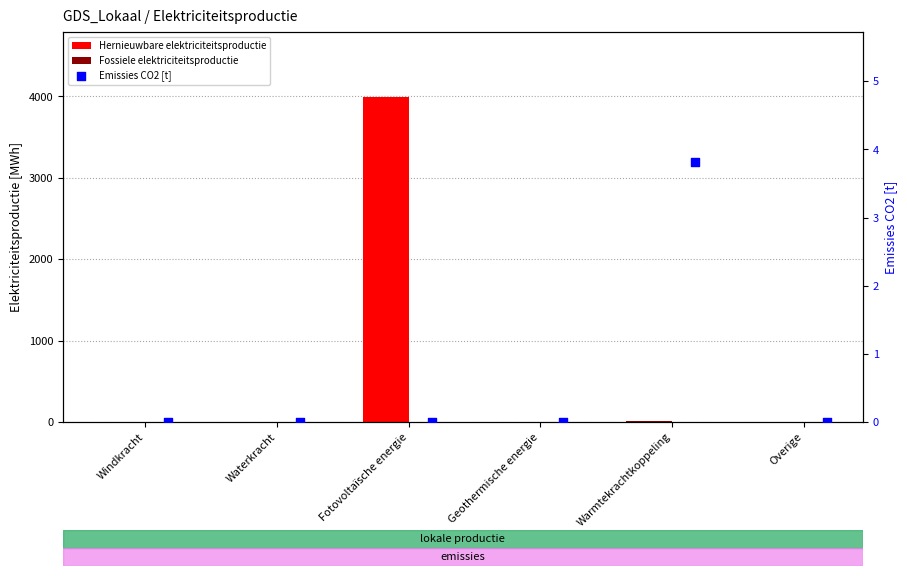

Which series has the largest Y range (max minus min)?

Hernieuwbare elektriciteitsproductie